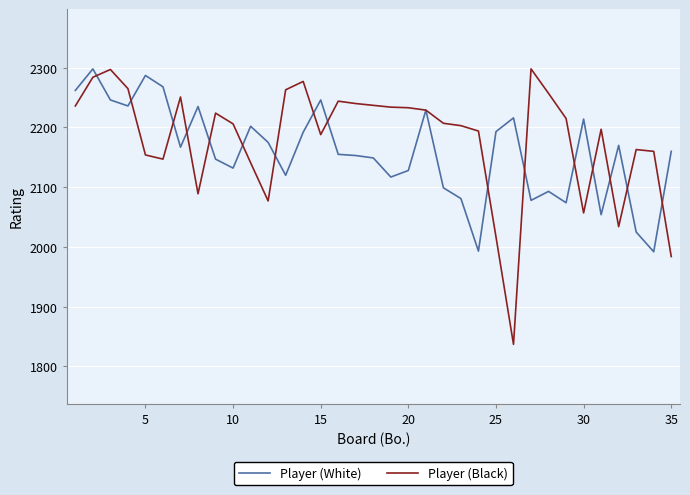

What are all the series names shown in the legend?

Player (White), Player (Black)